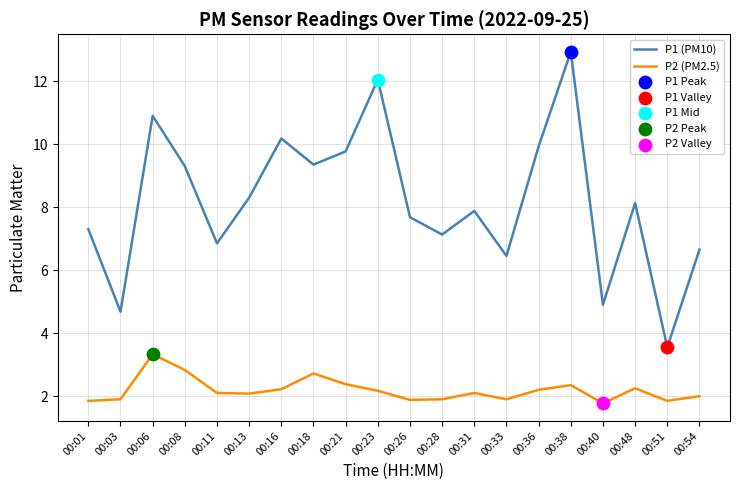

At how many categories does at least one series exceed 6?

17